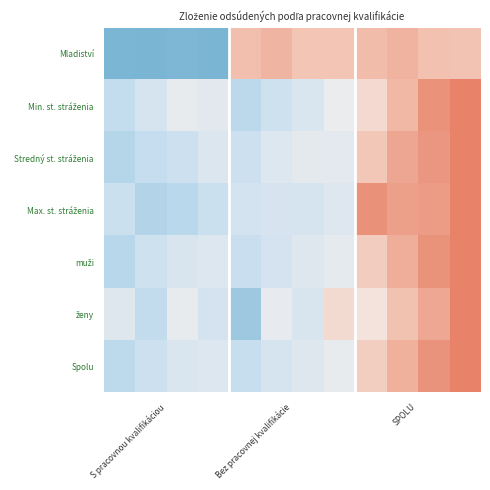

How many distinct data groups are displayed?

7